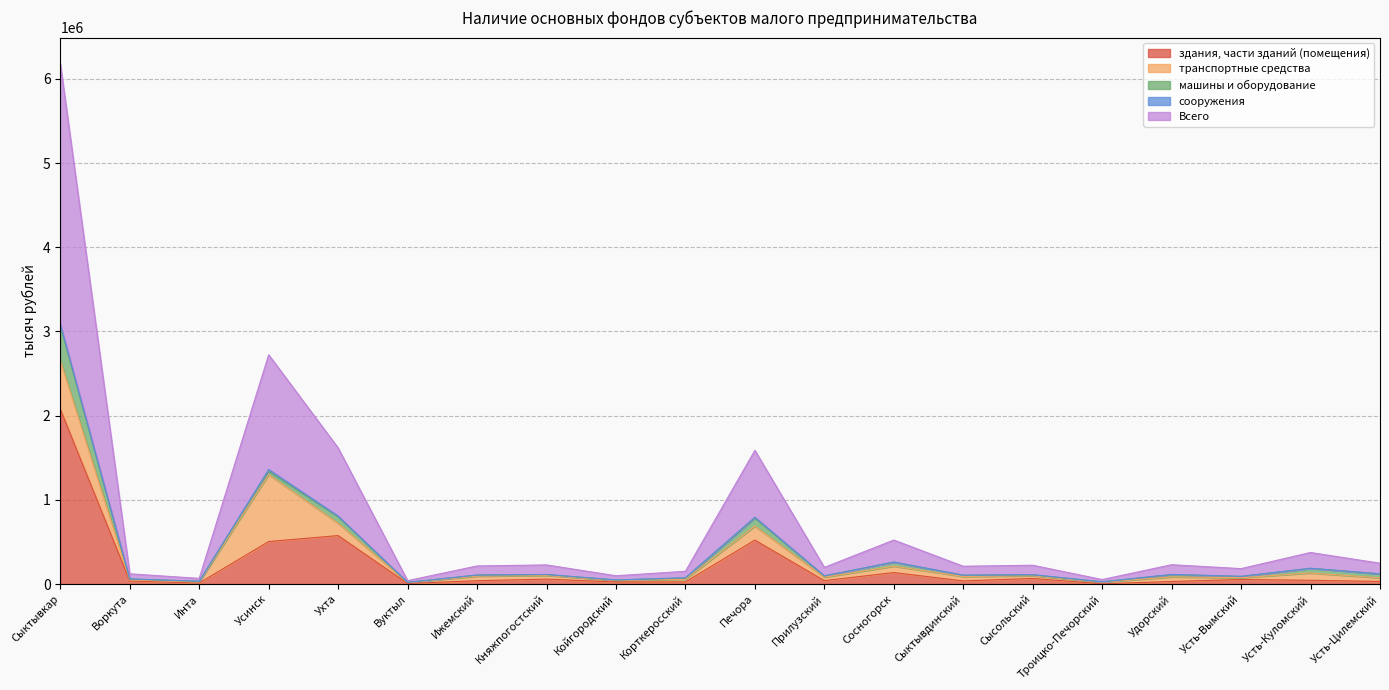

Is it true that здания, части зданий (помещения) equals 54210 at Усть-Вымский?

True